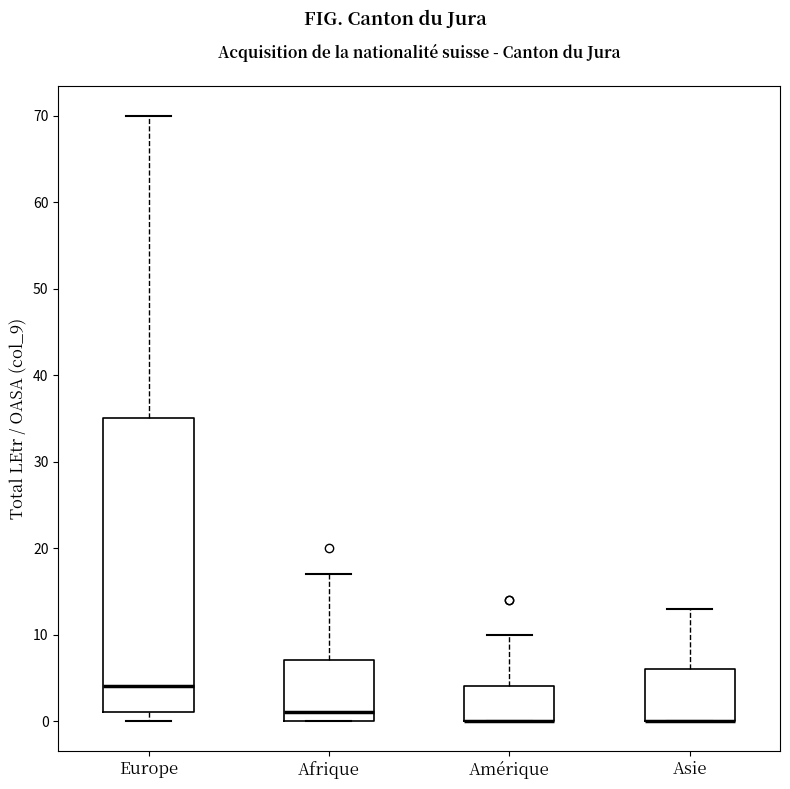

Reading left to right, read every box against the y-axis: the position of its median line, the range the box covers, and the ends of its whiskers. The values are not printed on the chart, so give them approximately, as read against the axis.

Europe: median 4, box 1 to 35, whiskers 0 to 70
Afrique: median 1, box 0 to 7, whiskers 0 to 17
Amérique: median 0 (drawn on the box's lower edge), box 0 to 4, whiskers 0 to 10
Asie: median 0 (drawn on the box's lower edge), box 0 to 6, whiskers 0 to 13